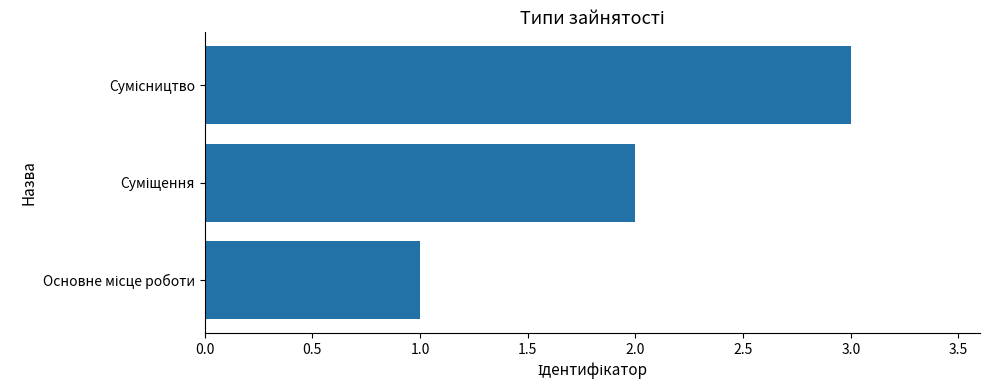

How many data points does each series have?

3